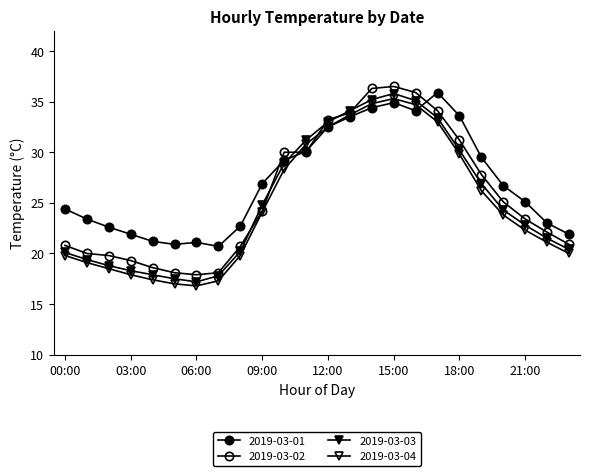

At which label does 2019-03-02 reach its peak?

15:00